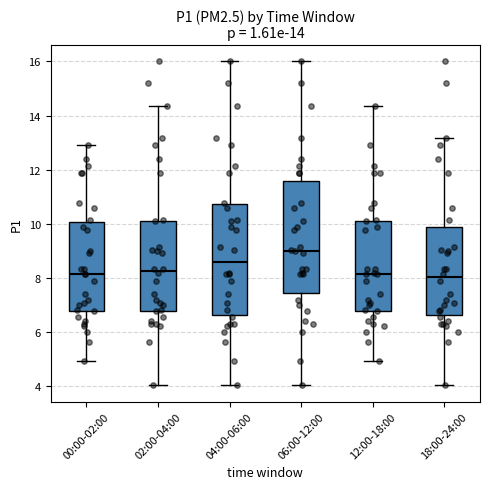

Which box has the highest median line?

06:00-12:00